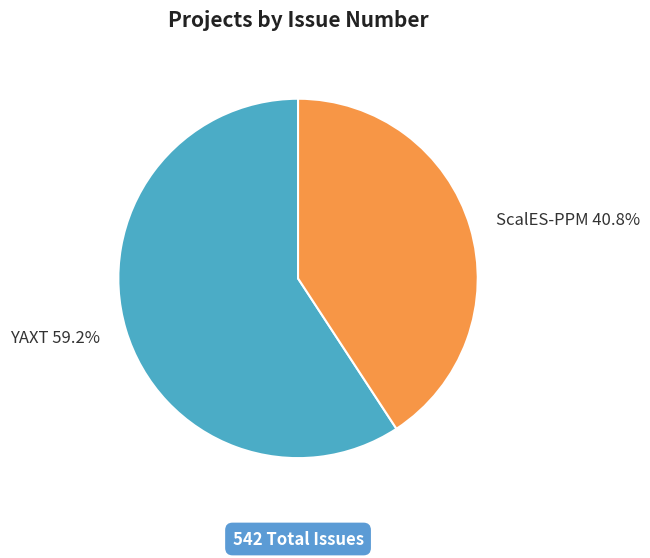

What percentage do YAXT and ScalES-PPM together represent?

100.0%